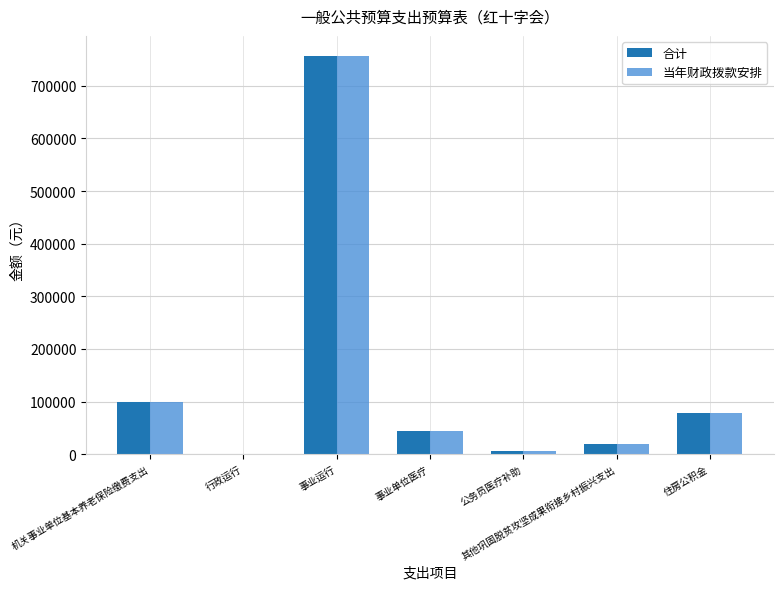

What is the sum of all 合计 values?

1006960